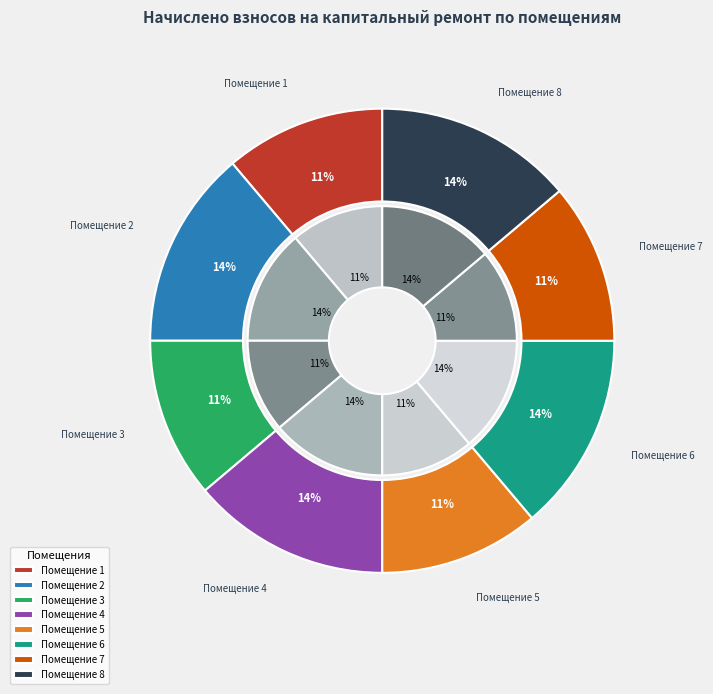

How many segments does this pie chart have?

8